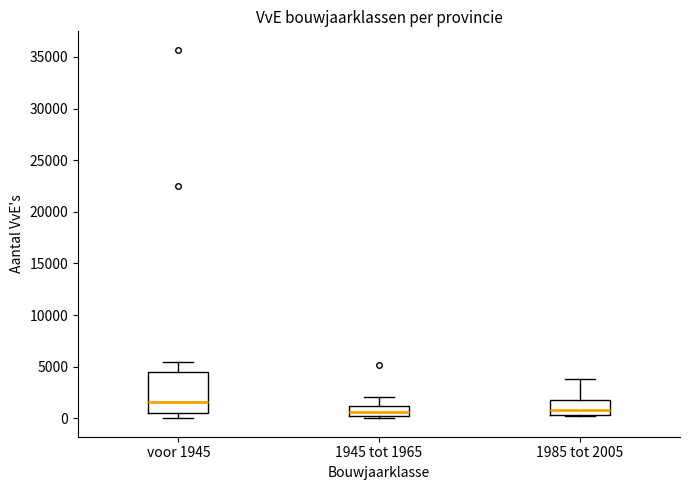

Comparing the boxes themselves (not the whiskers), which one is the tallest?

voor 1945